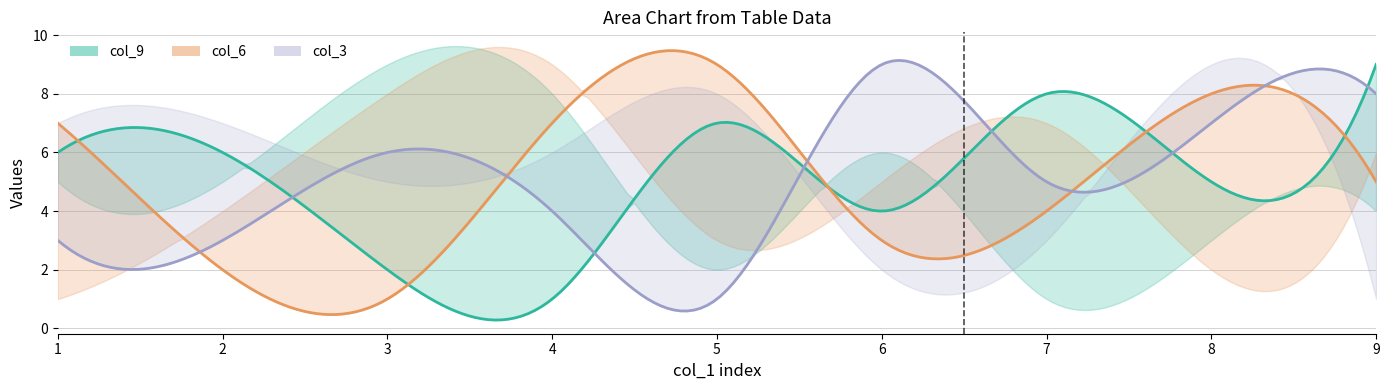

What is the maximum value shown in the chart?

9